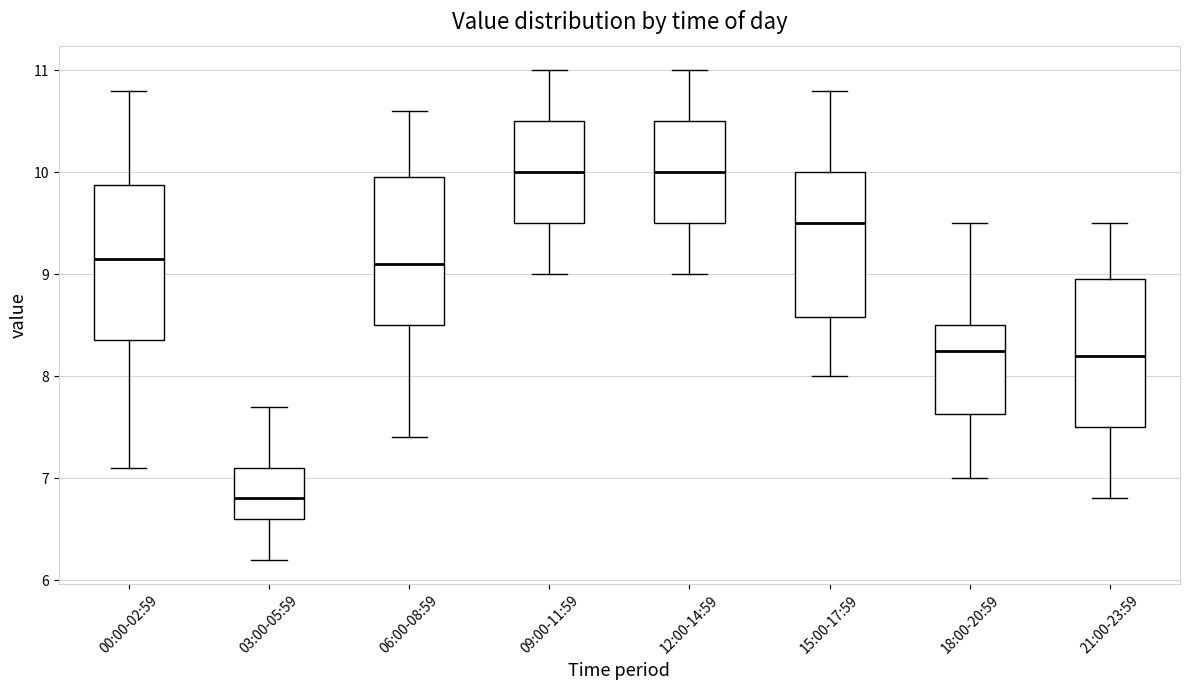

Reading left to right, read every box against the y-axis: the position of its median line, the range the box covers, and the ends of its whiskers. The values are not printed on the chart, so give them approximately, as read against the axis.

00:00-02:59: median 9.2, box 8.4 to 9.9, whiskers 7.1 to 10.8
03:00-05:59: median 6.8, box 6.6 to 7.1, whiskers 6.2 to 7.7
06:00-08:59: median 9.1, box 8.5 to 10.0, whiskers 7.4 to 10.6
09:00-11:59: median 10.0, box 9.5 to 10.5, whiskers 9.0 to 11.0
12:00-14:59: median 10.0, box 9.5 to 10.5, whiskers 9.0 to 11.0
15:00-17:59: median 9.5, box 8.6 to 10.0, whiskers 8.0 to 10.8
18:00-20:59: median 8.3, box 7.6 to 8.5, whiskers 7.0 to 9.5
21:00-23:59: median 8.2, box 7.5 to 9.0, whiskers 6.8 to 9.5